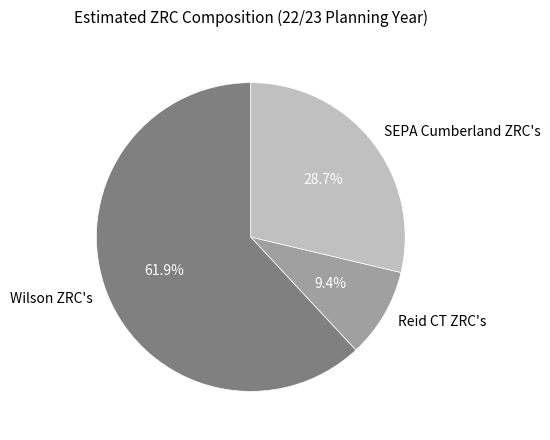

What is the total percentage of Reid CT ZRC's and SEPA Cumberland ZRC's?

38.1%